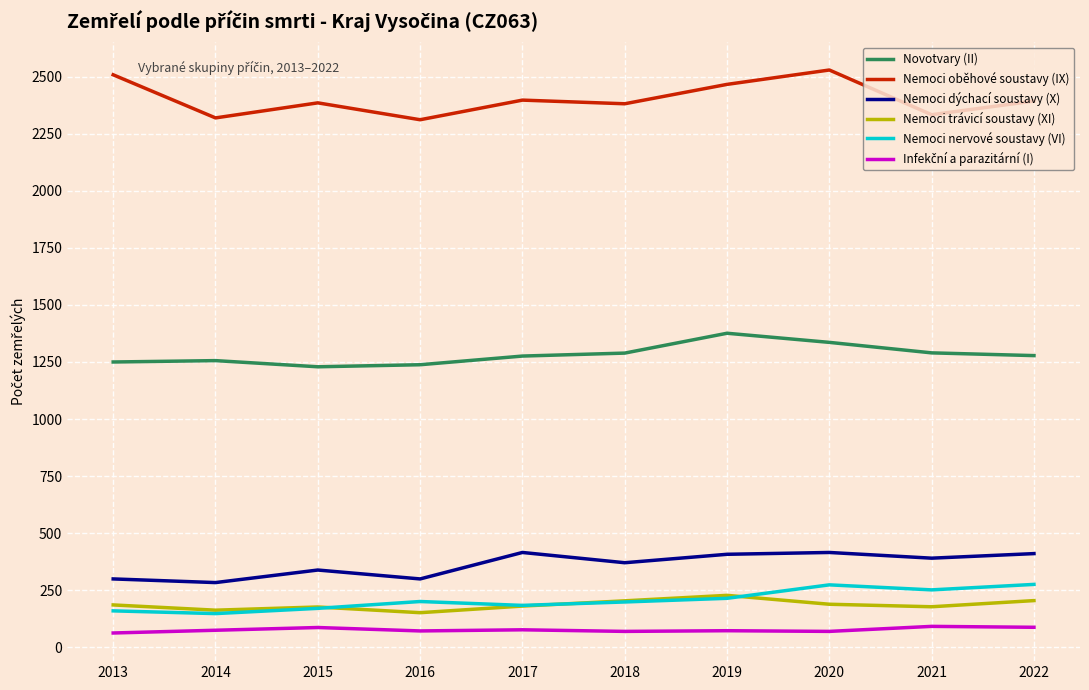

What is the total value across all series at 2020?

4811